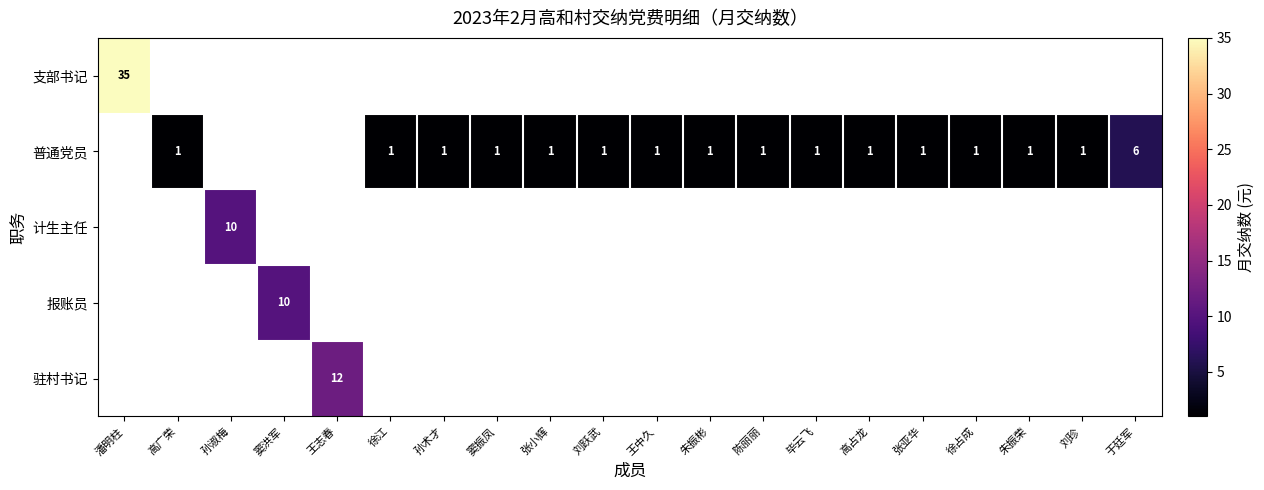

Is it true that 普通党员 equals 2 at 刘跃武?

False